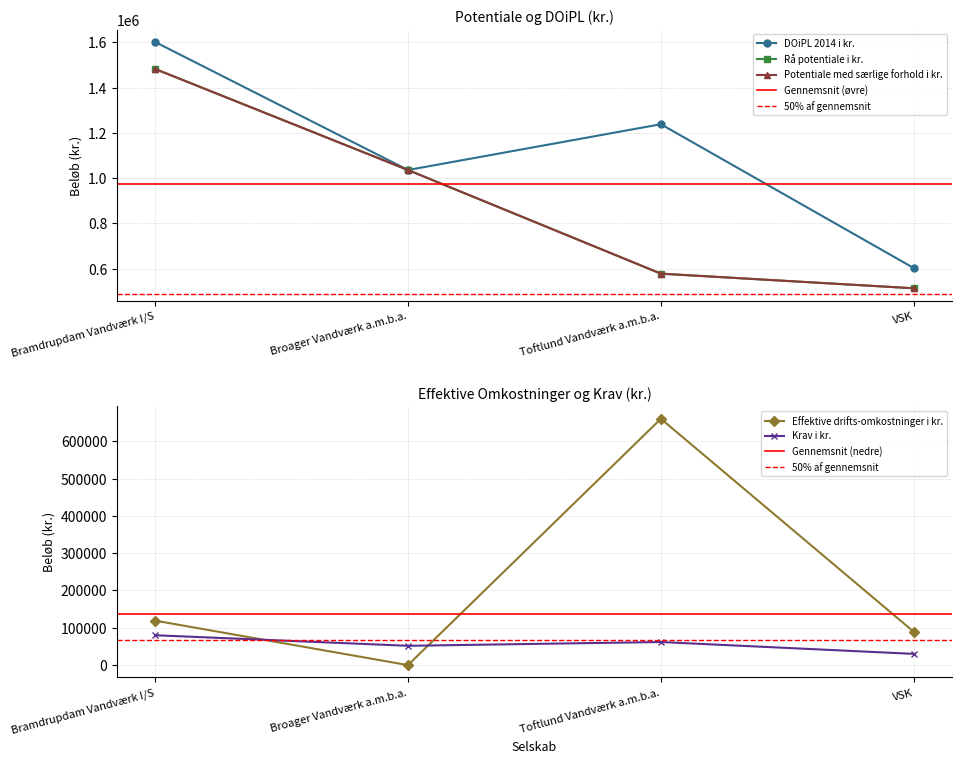

Does the chart display data point markers on the line(s)?

Yes